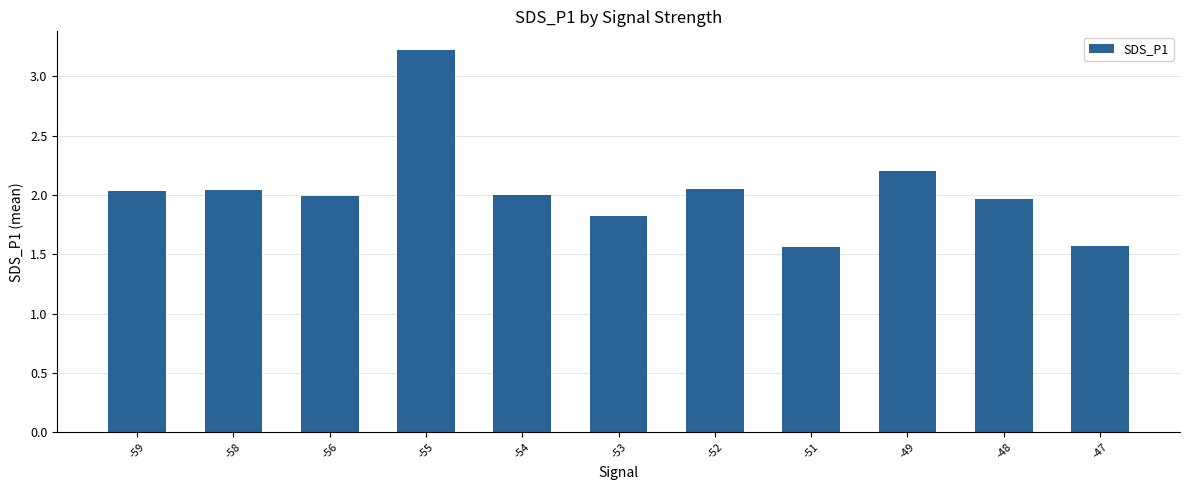

What is the value of the 9th bar from the left?

2.2